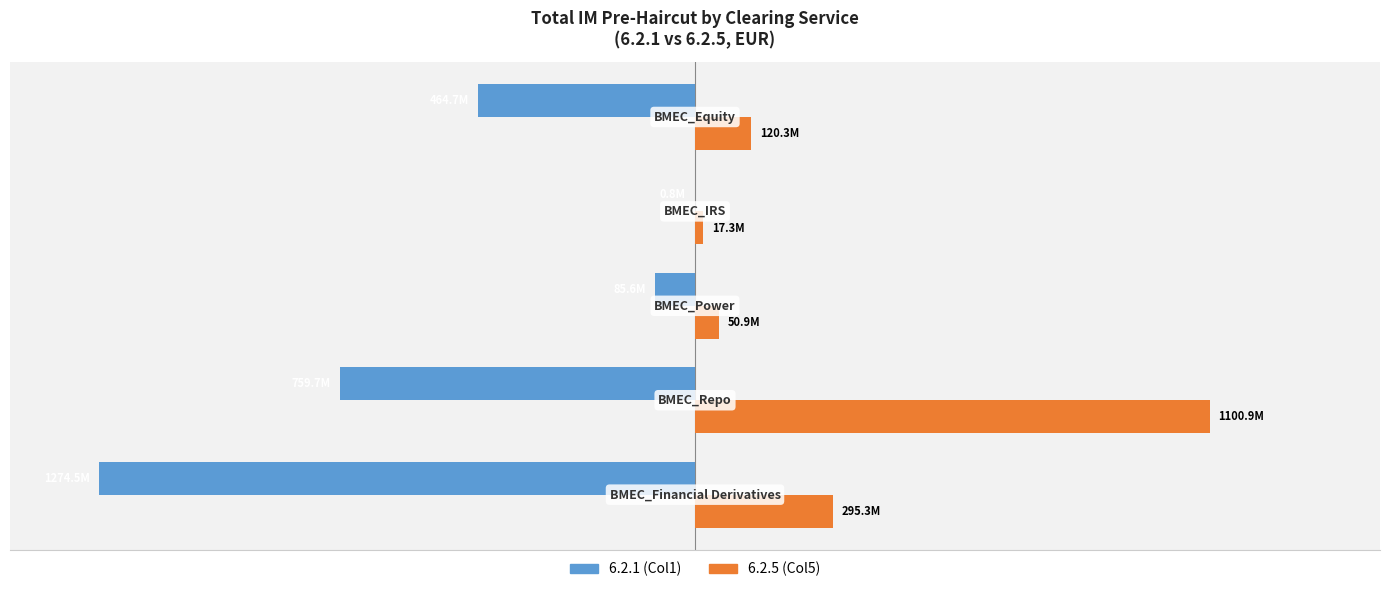

What are all the series names shown in the legend?

6.2.1 (Col1), 6.2.5 (Col5)